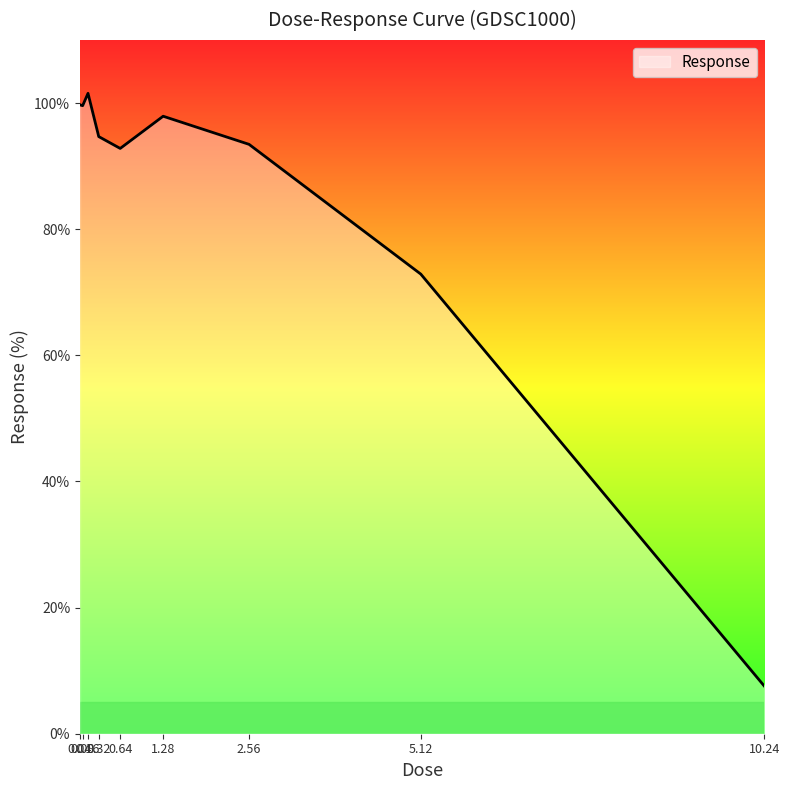

The value at 0.32 is 94.7. True or false?

True